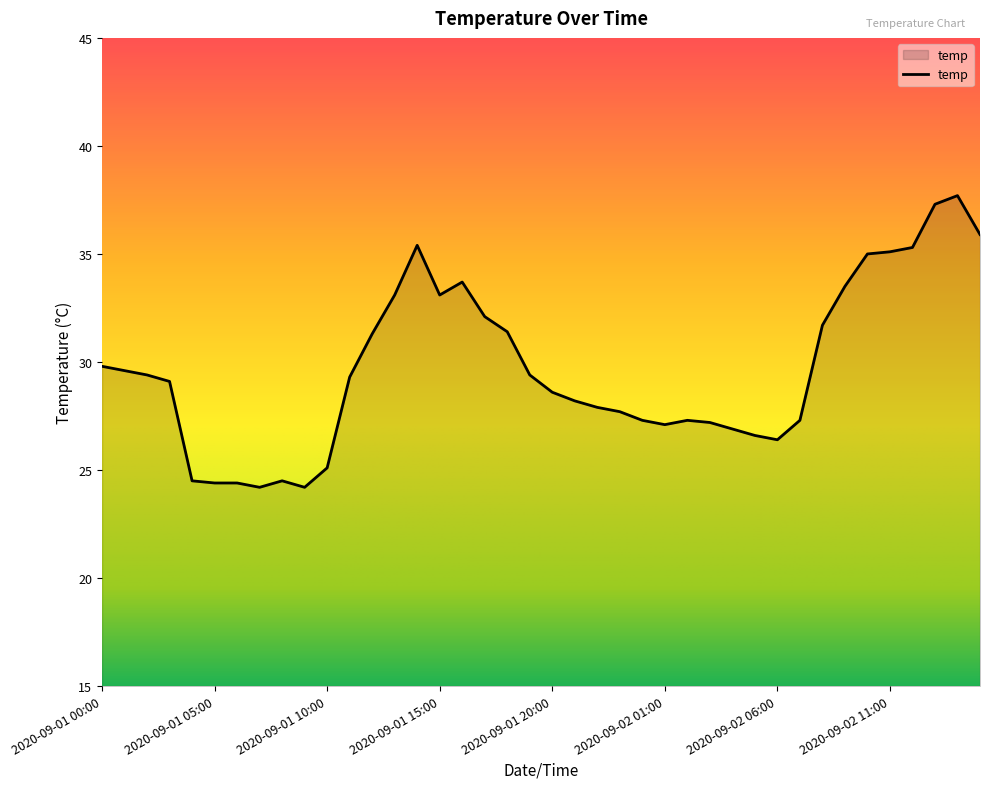

What is the difference between the maximum and minimum values?

13.5